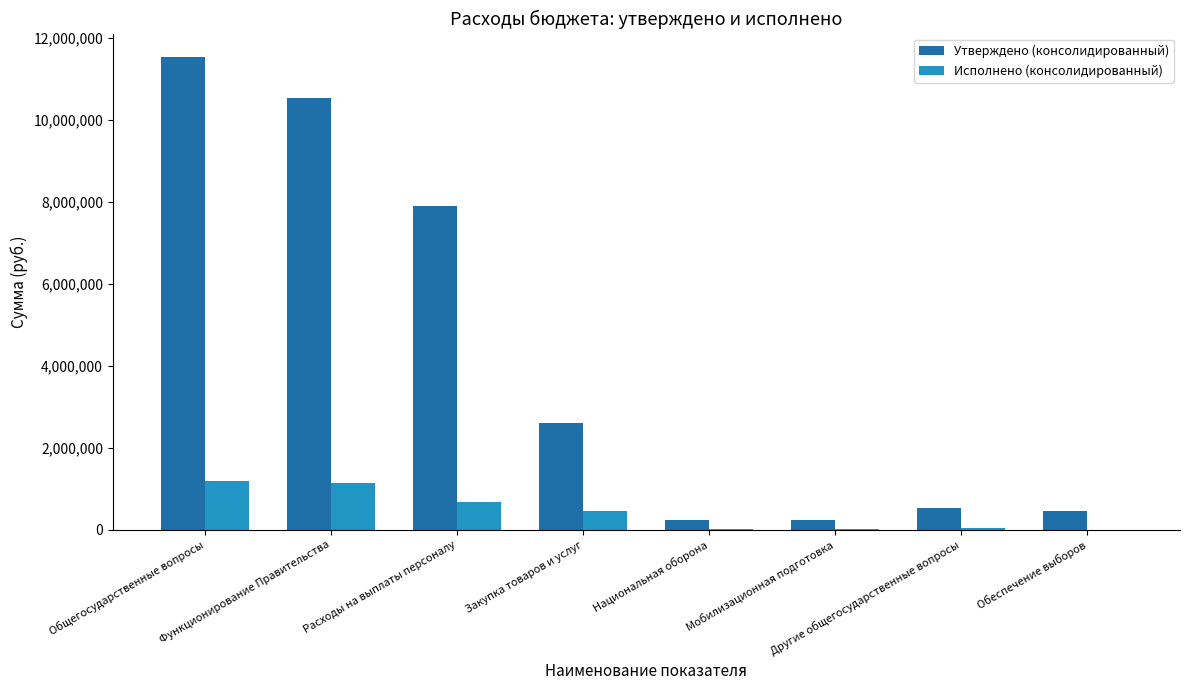

The value of Утверждено (консолидированный) at Закупка товаров и услуг is 4309379.1. True or false?

False